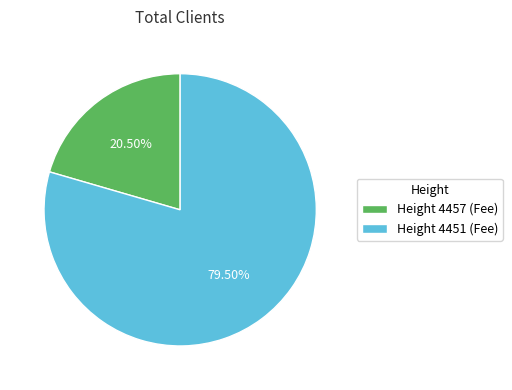

Combined, do Height 4451 (Fee) and Height 4457 (Fee) account for over 50%?

Yes